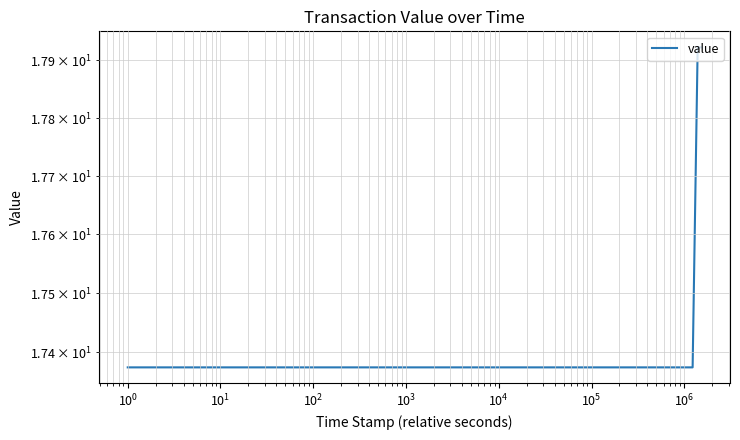

What value does the data have at $\mathdefault{10^{4}}$?

17.4